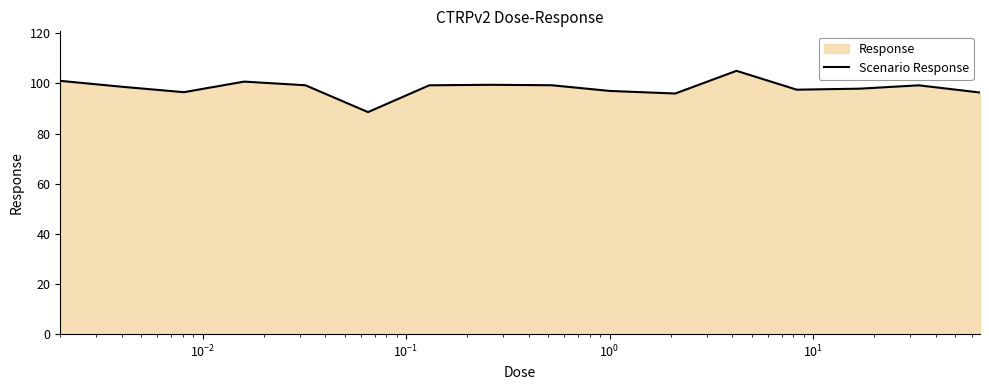

How many data points are less than 99?

8